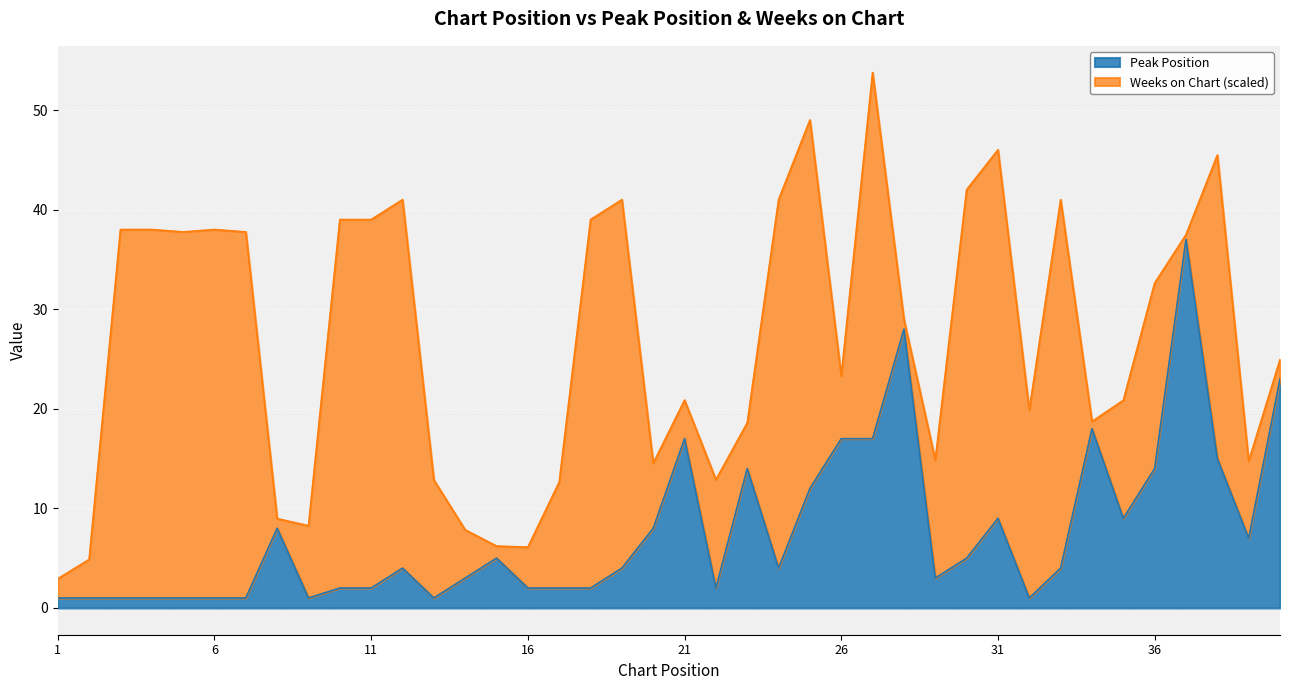

What is the sum of all values?

307